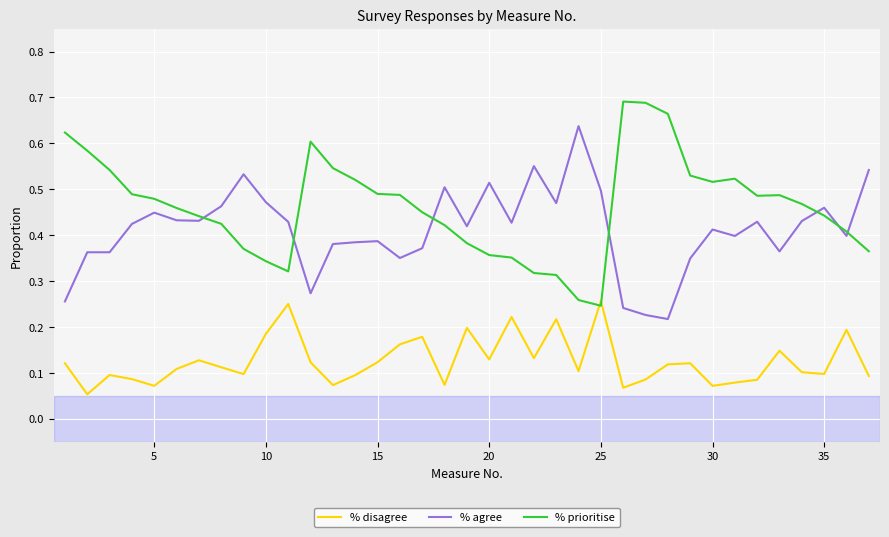

Rank the series by their maximum value, from highest to lowest.

% prioritise, % agree, % disagree